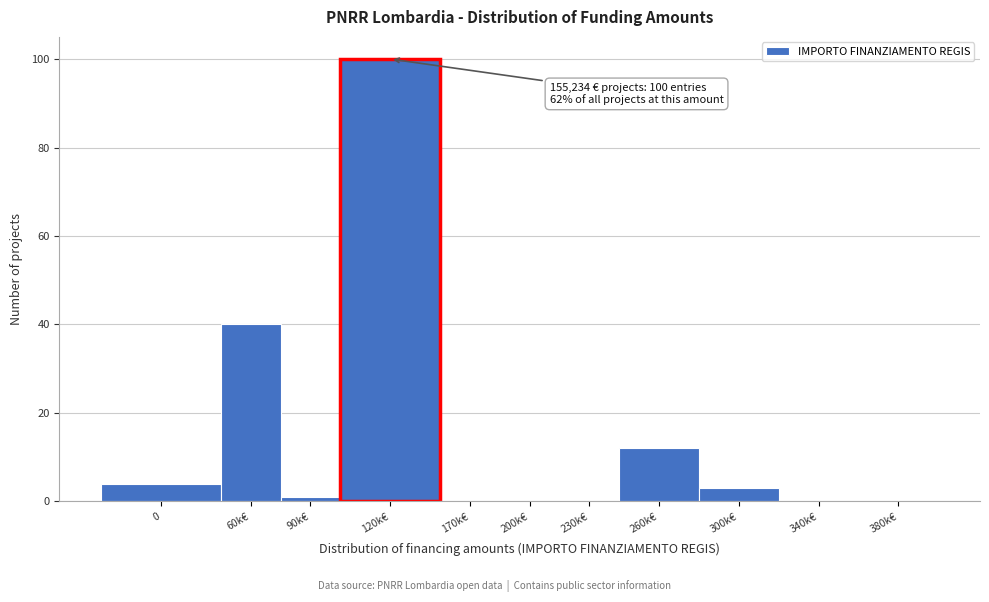

Reading right to left, extract all data points from this chart.

380k€=0	340k€=0	300k€=3	260k€=12	230k€=0	200k€=0	170k€=0	120k€=100	90k€=1	60k€=40	0=4